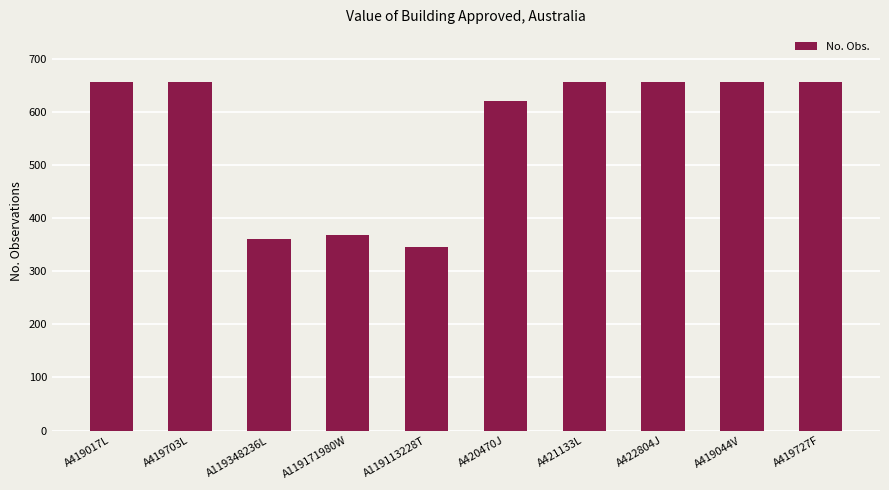

At which category does the chart reach its minimum across all series?

A119113228T